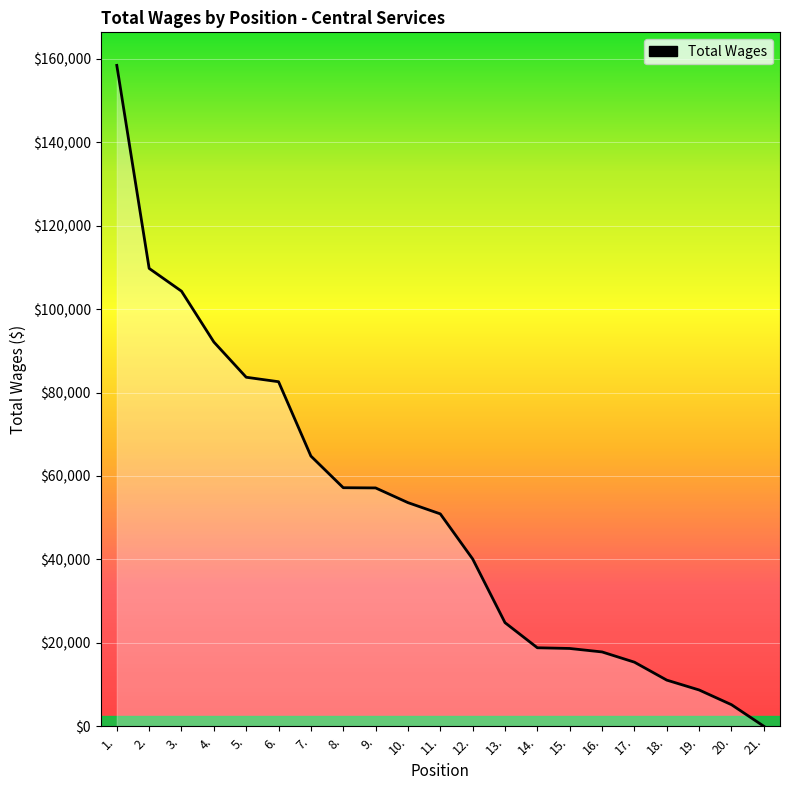

The chart shows a value of 57138 at 9.. True or false?

True